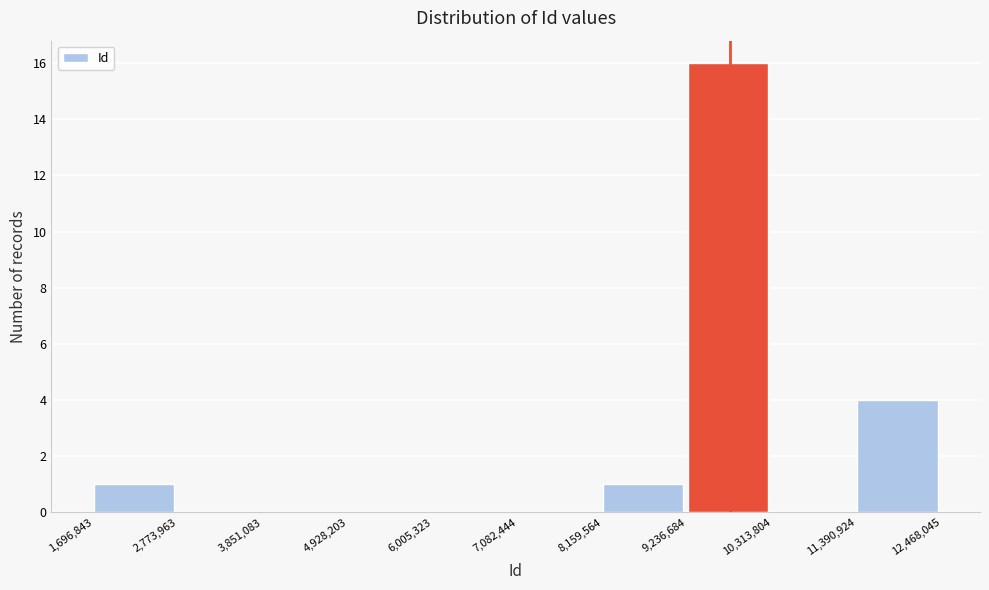

What is the height of the bar covering 1,696,843 to 2,773,963 on the x-axis? The values are not printed on the chart, so give them approximately, as read against the axis.

1